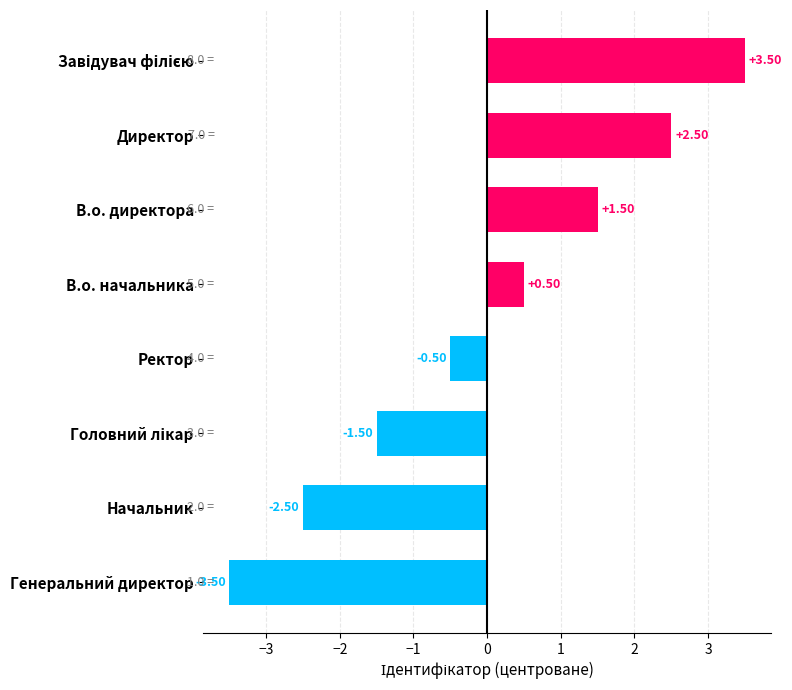

Where is the data nearest to the value 0?

Ректор